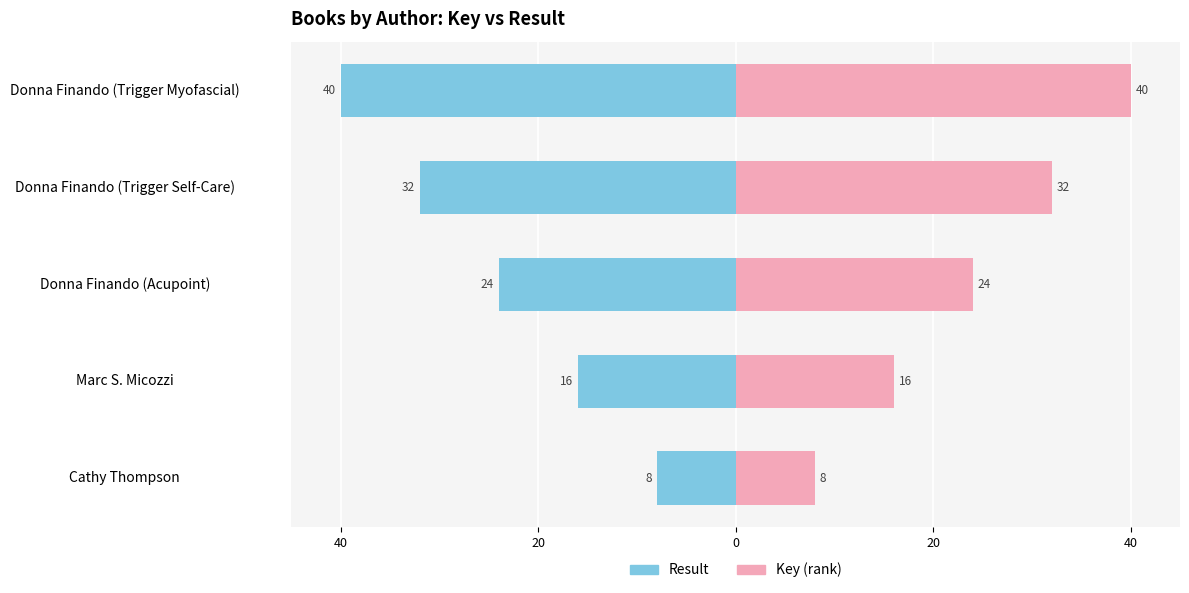

Which series has the largest total across all categories?

Key (rank)